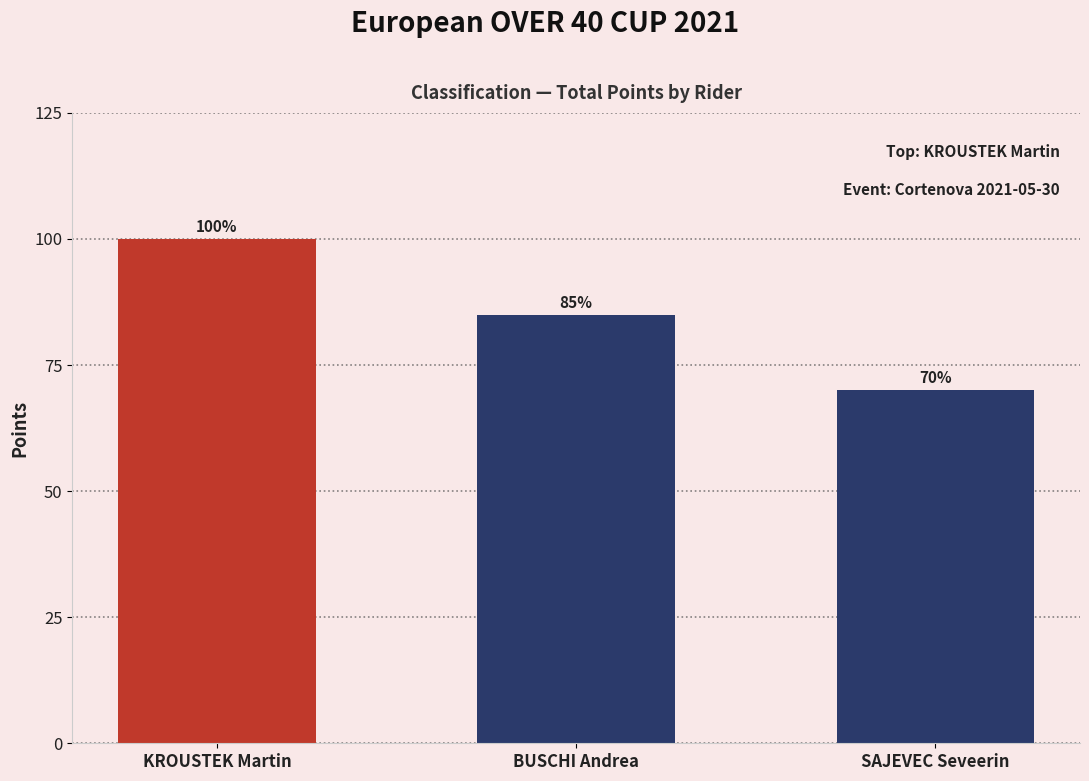

How many distinct data groups are displayed?

1